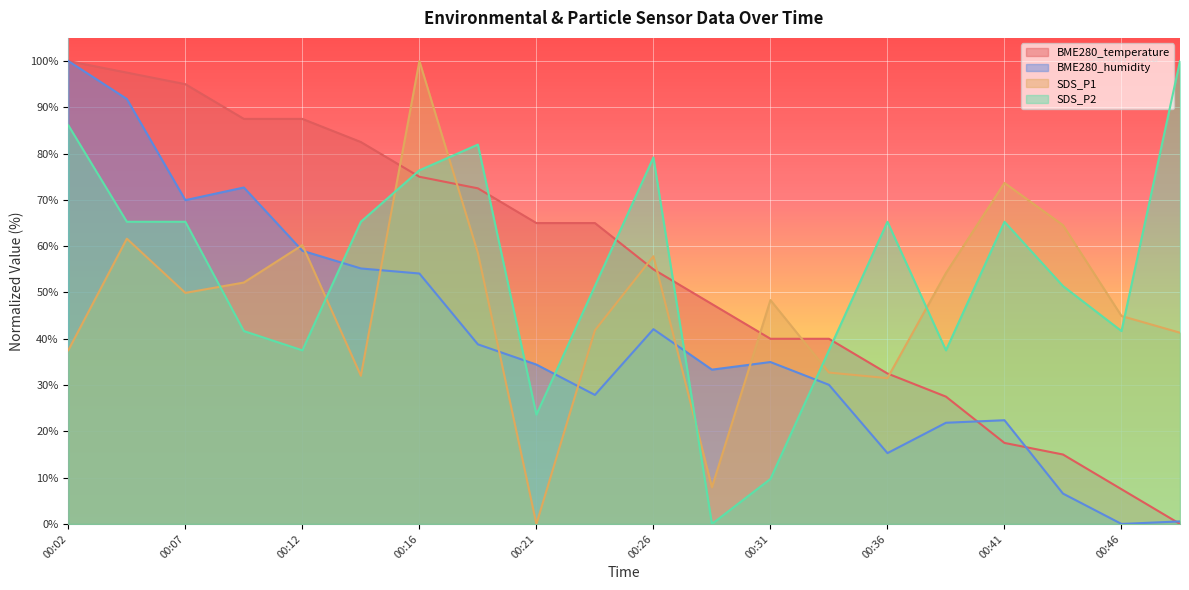

True or false: SDS_P1 has more than 2 interior local peaks.

True